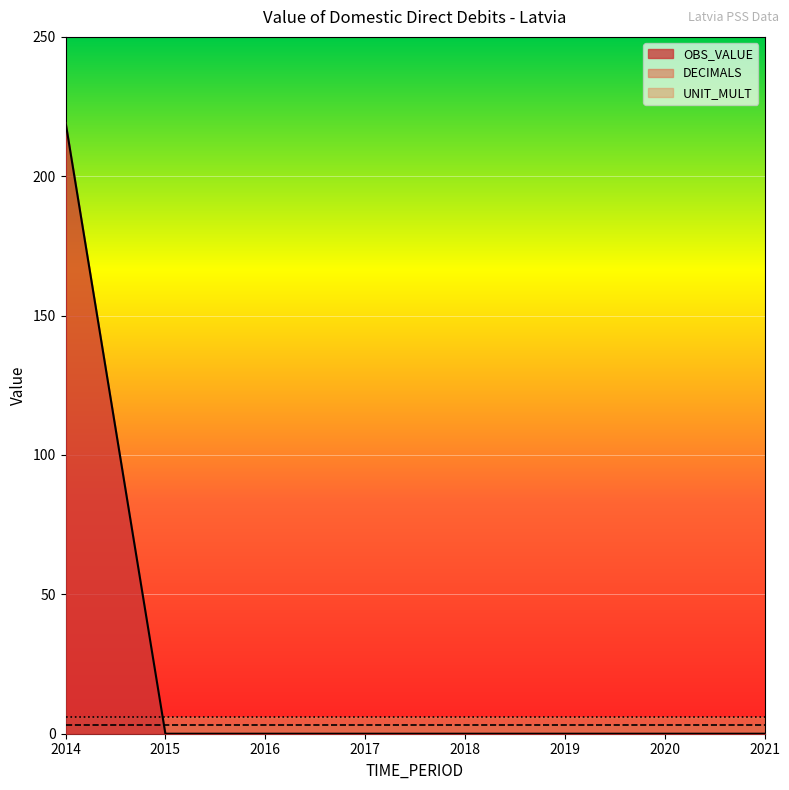

What is the value of the DECIMALS point at the 2nd from the left?

3.0